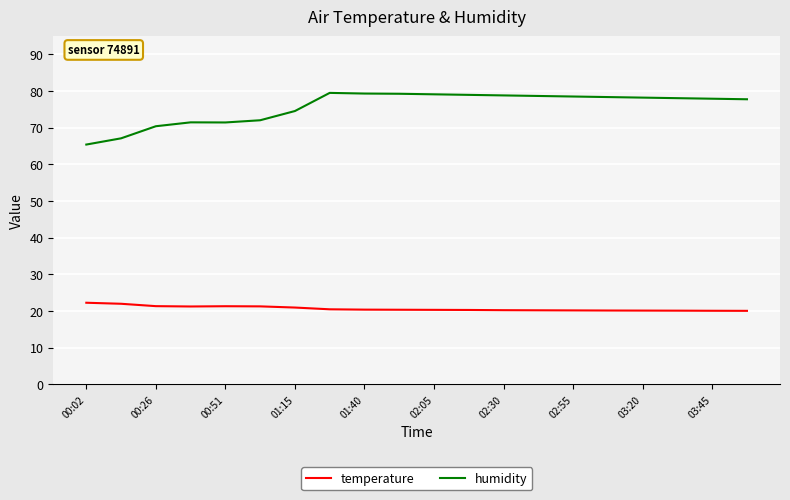

Which series has the largest total across all categories?

humidity